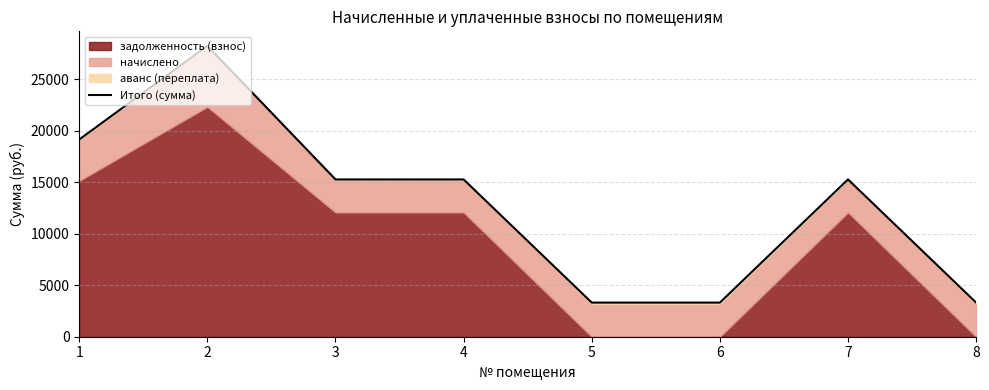

List the labels in order of value, smallest first.

5, 6, 8, 3, 4, 7, 1, 2